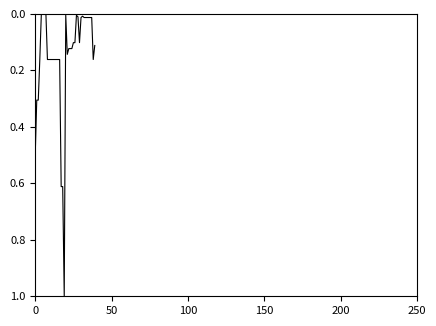

What is the difference between the maximum and minimum values?

1.0